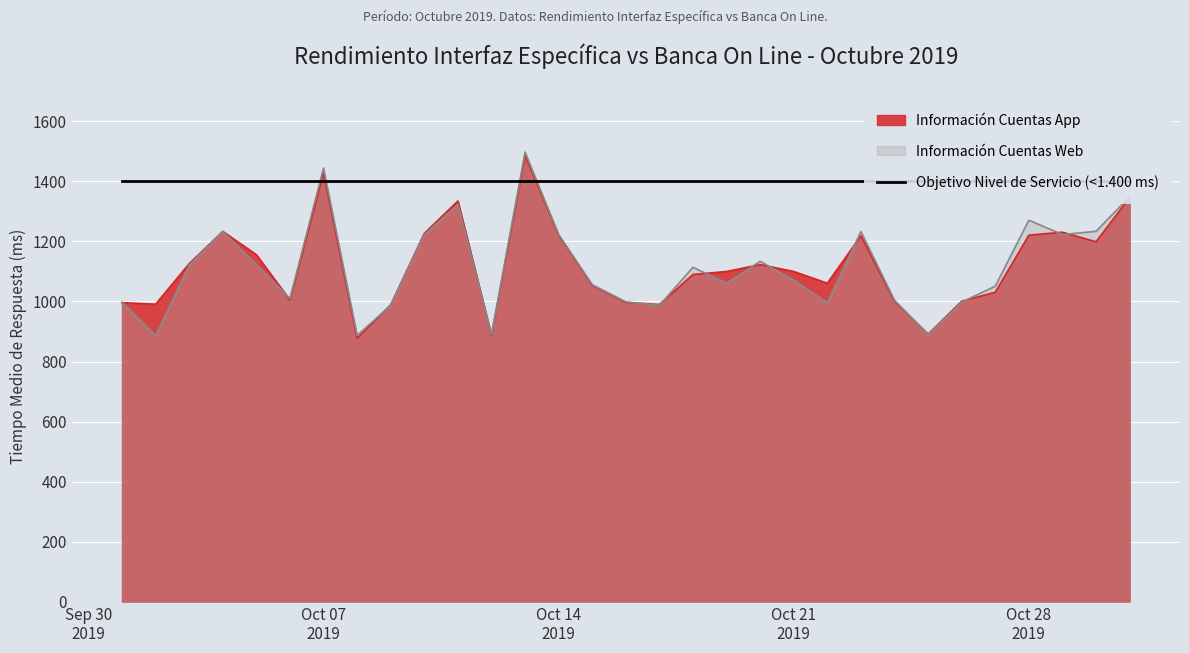

What is the spread (max minus min) of values at 2019-10-05?

33.0